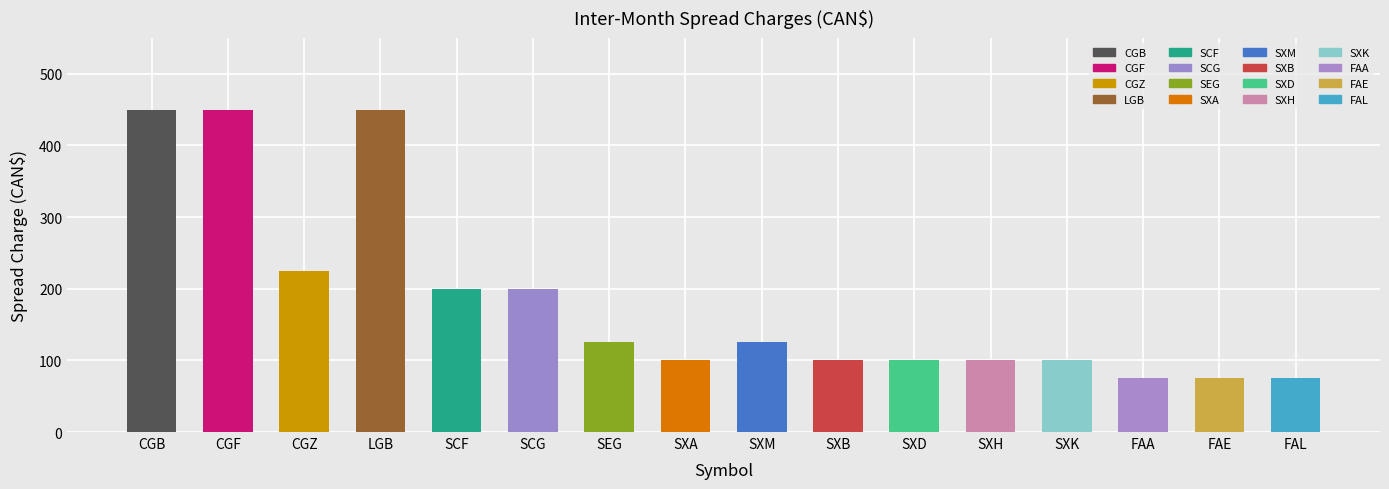

At how many categories does at least one series exceed 160?

6